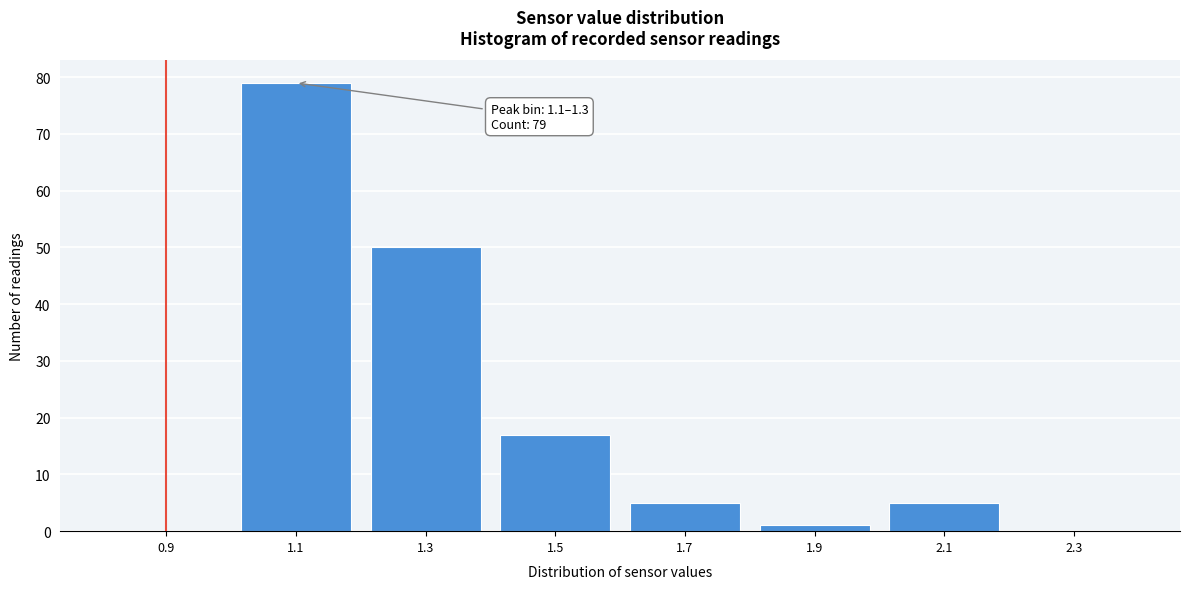

Reading left to right, transcribe all the data shown in this chart.

0.9=0	1.1=79	1.3=50	1.5=17	1.7=5	1.9=1	2.1=5	2.3=0